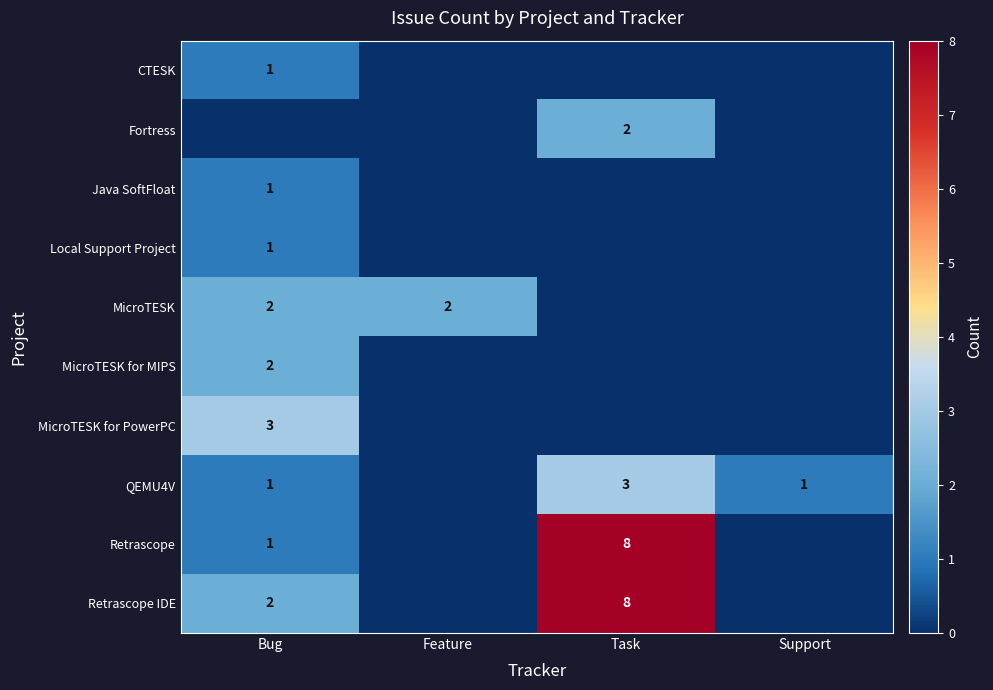

The value of MicroTESK for PowerPC at Bug is 3. True or false?

True